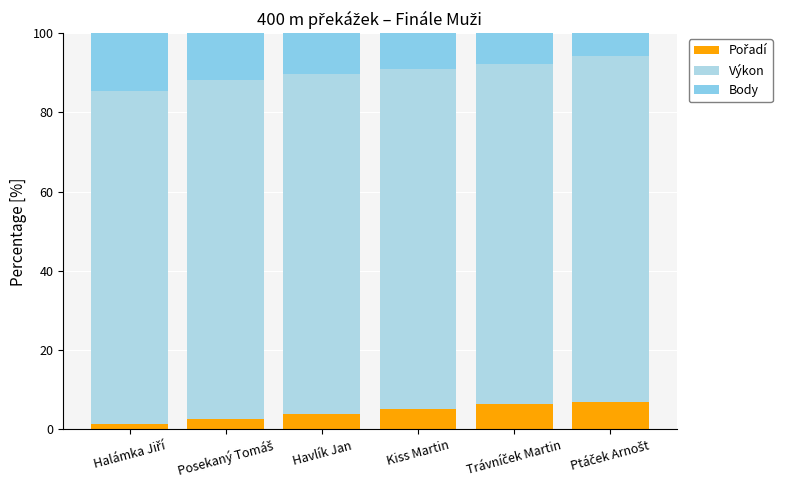

Does the chart contain stacked bars?

Yes